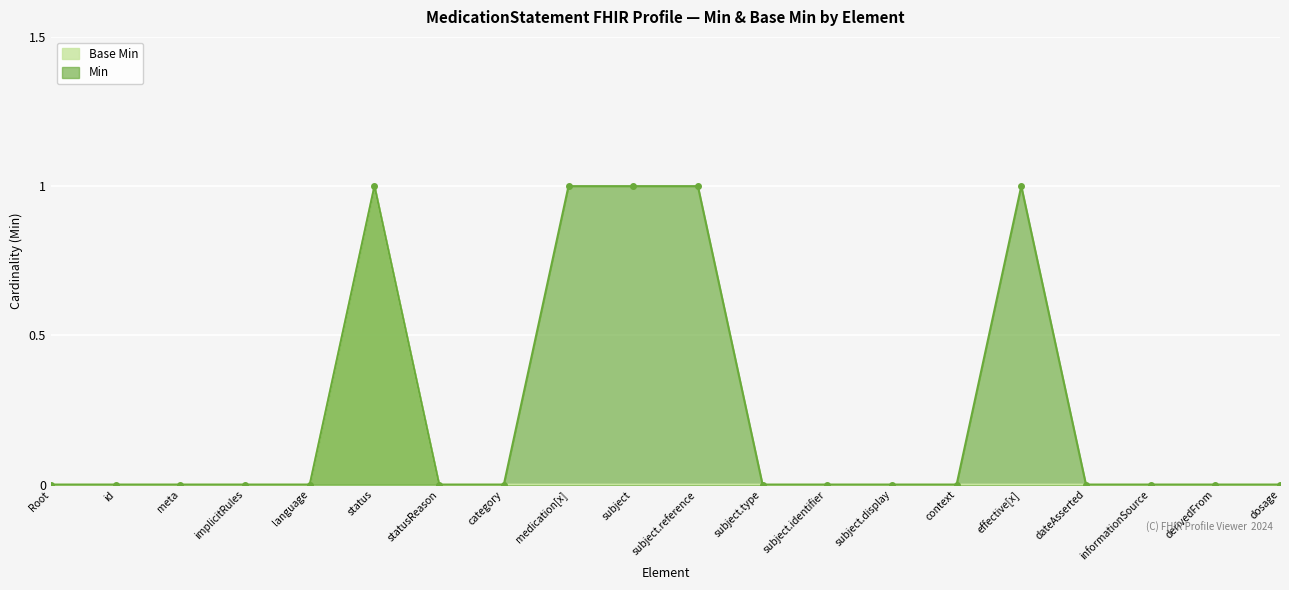

True or false: Base Min has a value of 0 at id.

True